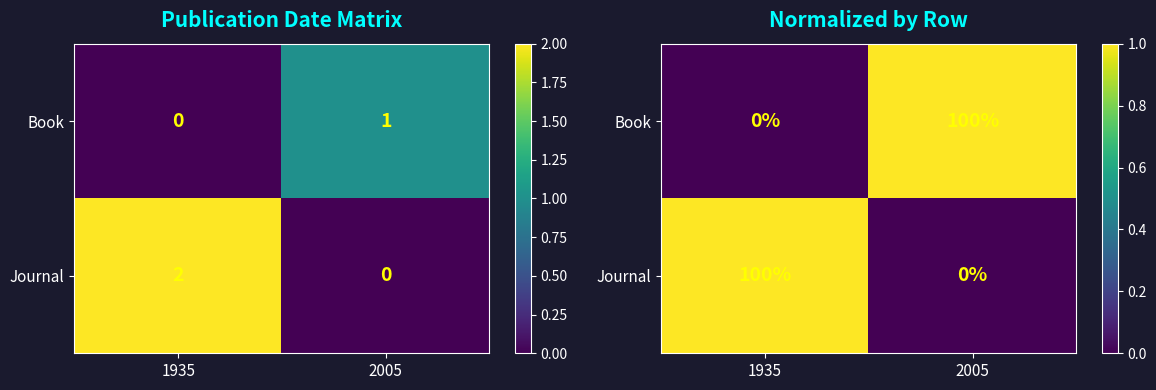

How many data points does each series have?

2